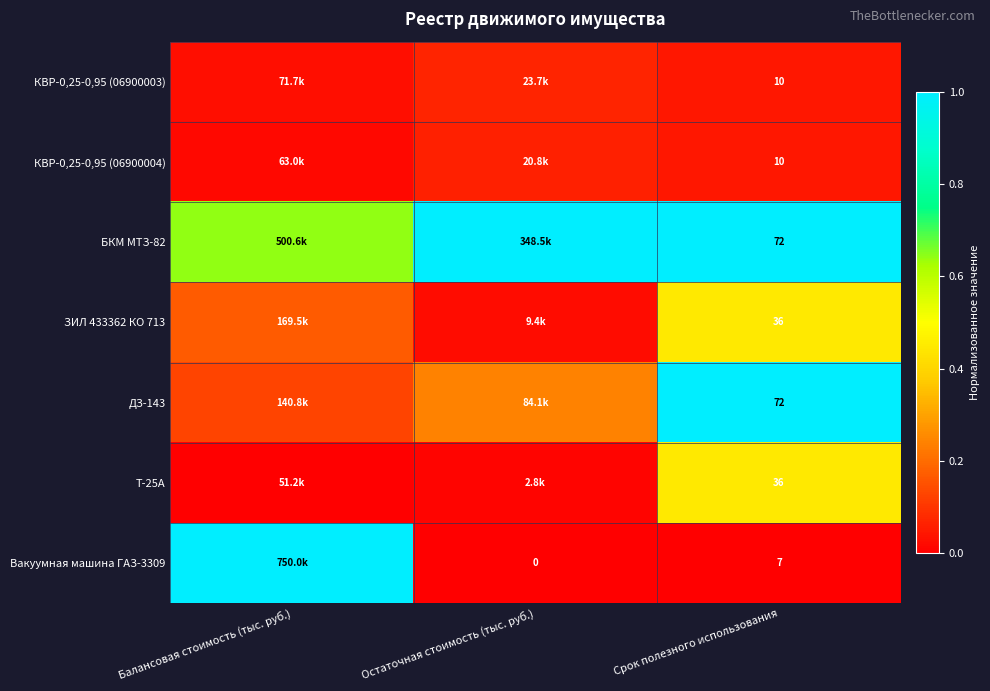

Is the value of ДЗ-143 at Срок полезного использования greater than the value of Т-25А at Срок полезного использования?

Yes